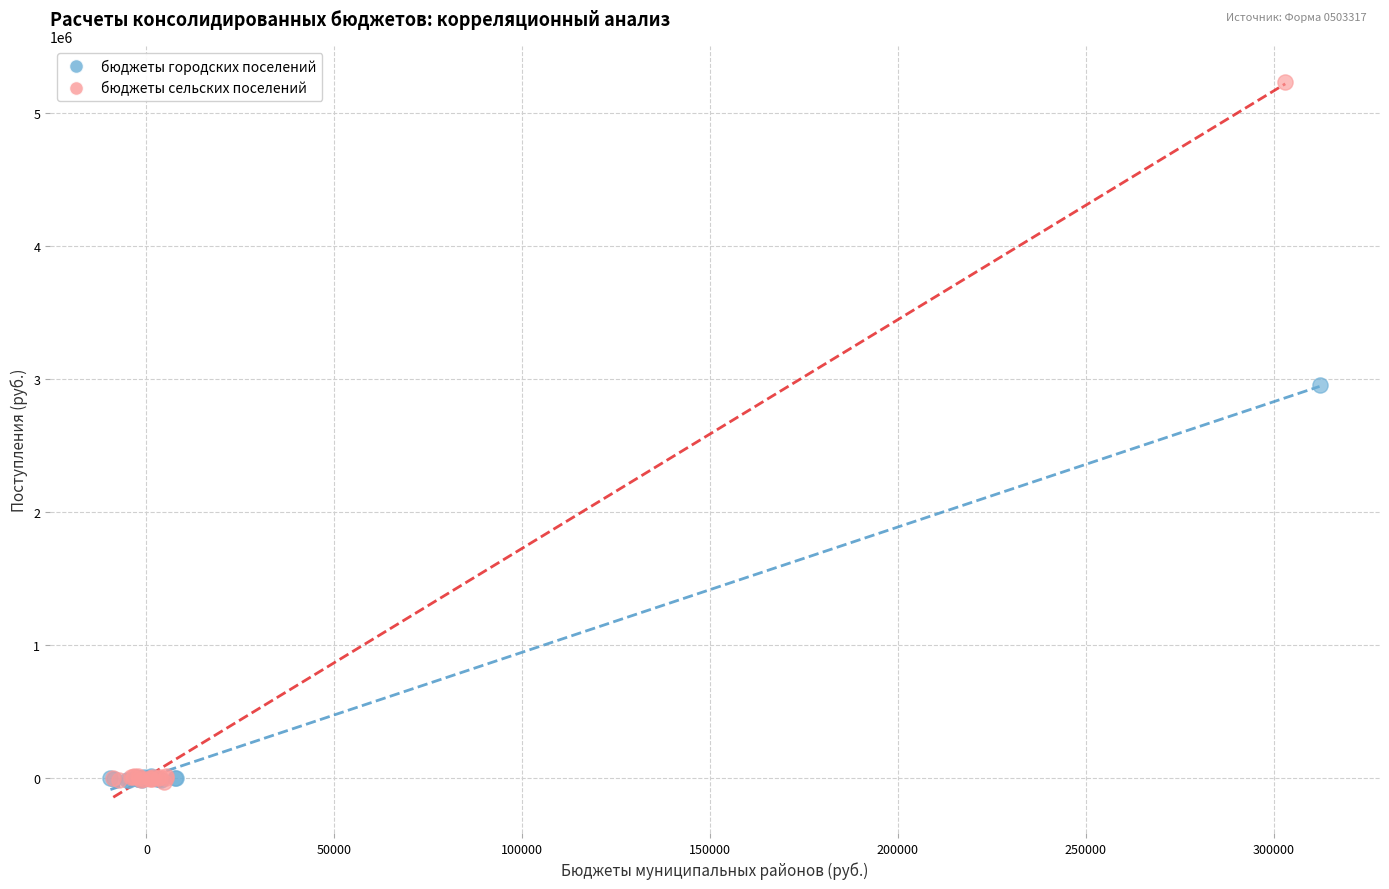

Which series reaches the maximum Y coordinate?

бюджеты сельских поселений